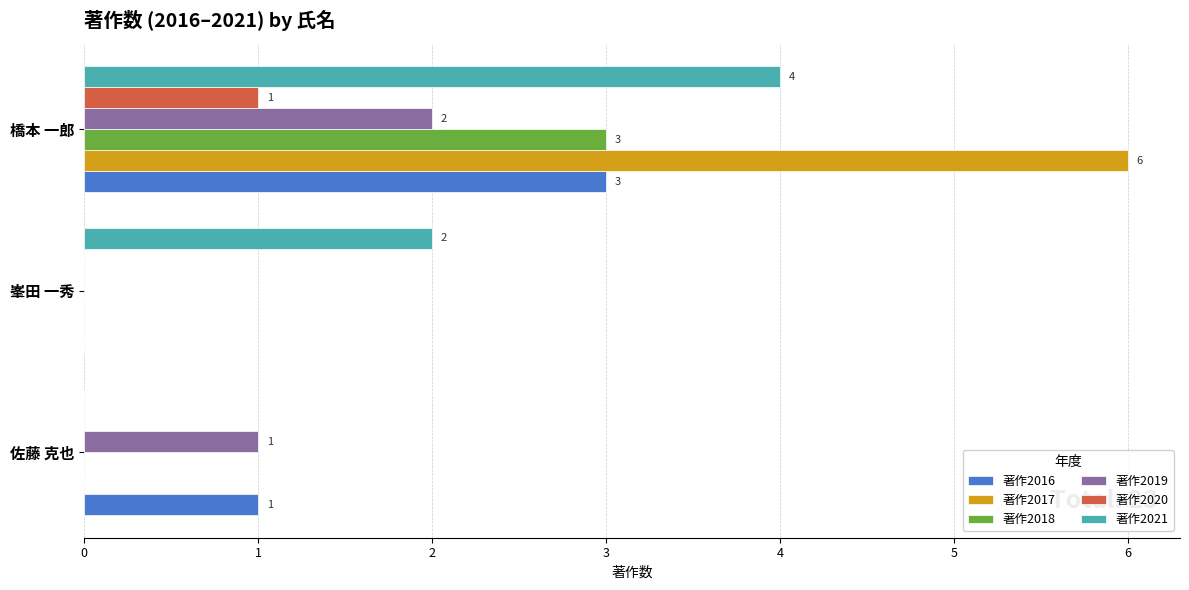

At which category is the sum across all series the highest?

橋本 一郎